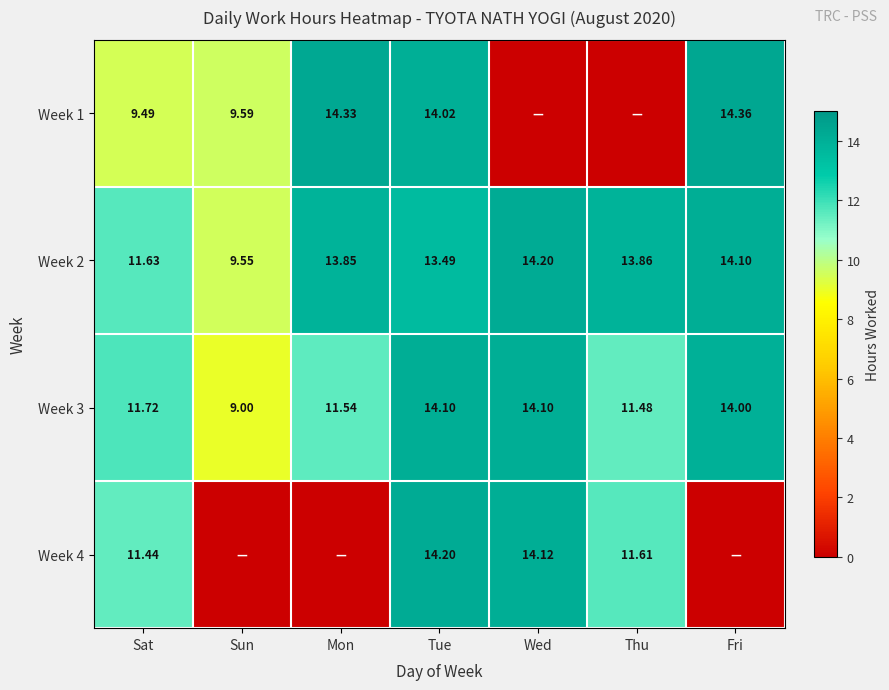

What is the difference between the highest and lowest values at Sat?

2.2